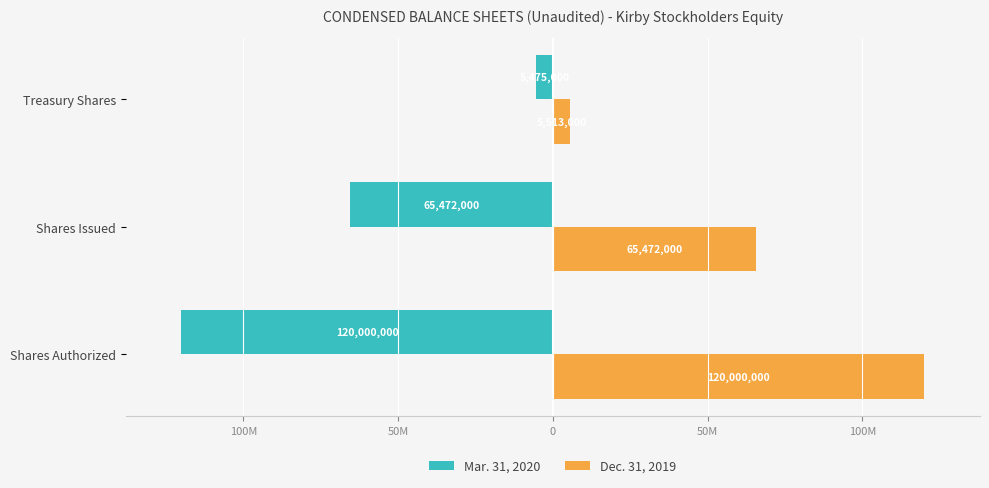

Reading left to right, extract all data points from this chart.

Mar. 31, 2020: -120000000	-65472000	-5475000
Dec. 31, 2019: 120000000	65472000	5513000